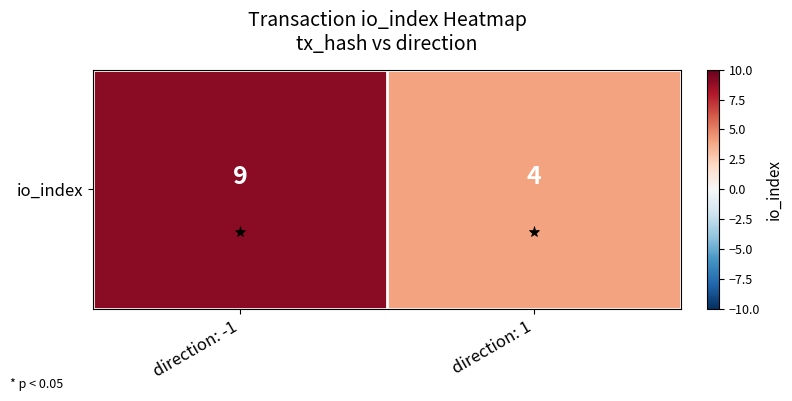

How many categories are shown in the chart?

2